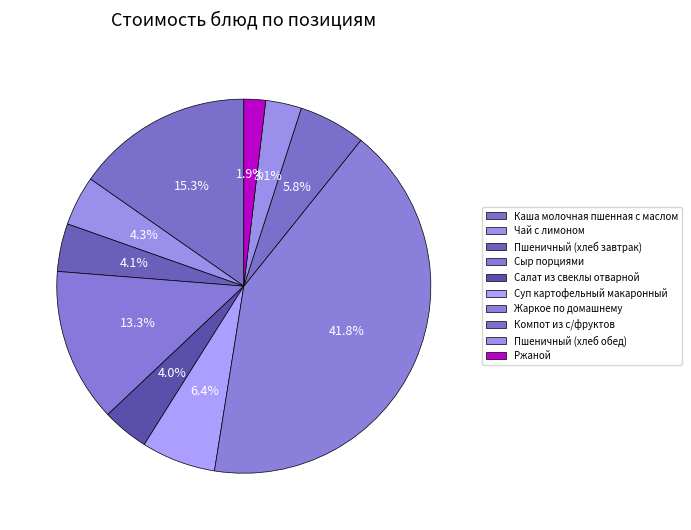

What percentage is the Чай с лимоном slice, to the nearest percent?

4%